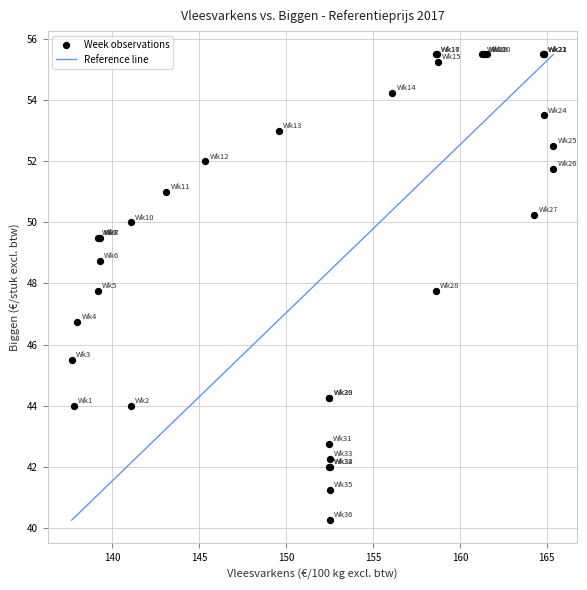

What Y value in the scatter plot is closest to 47?

46.8